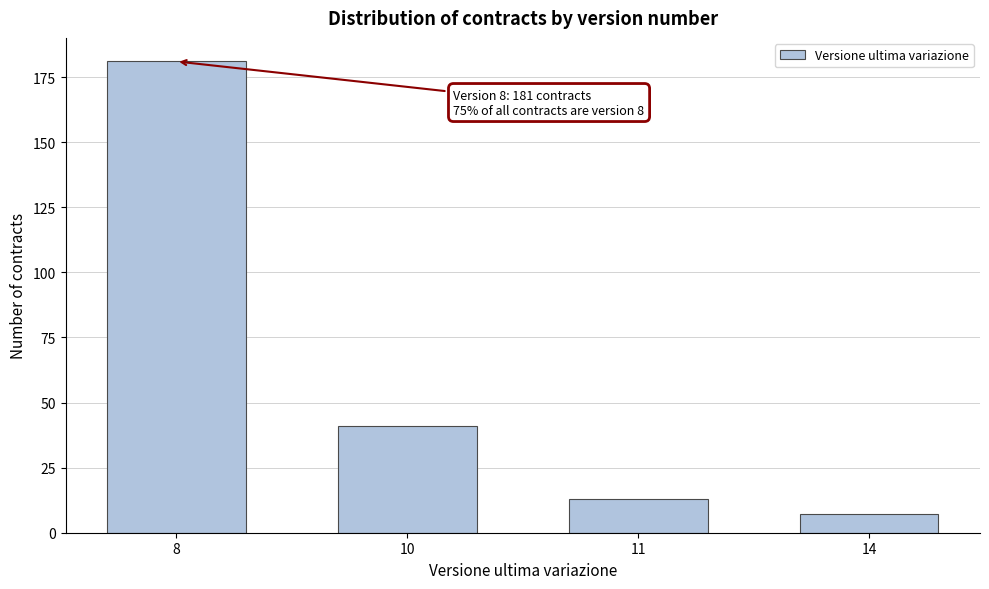

Reading left to right, extract all data points from this chart.

8=181	10=41	11=13	14=7